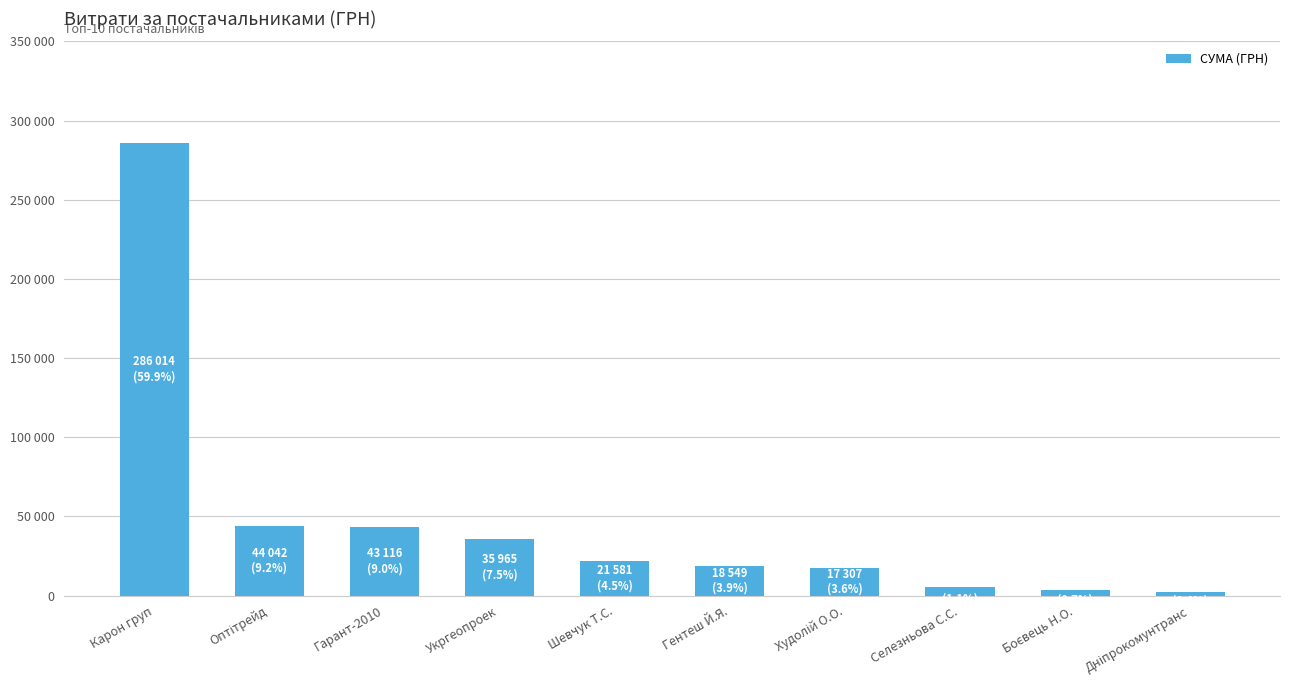

What is the label of the 5th bar from the left?

Шевчук Т.С.